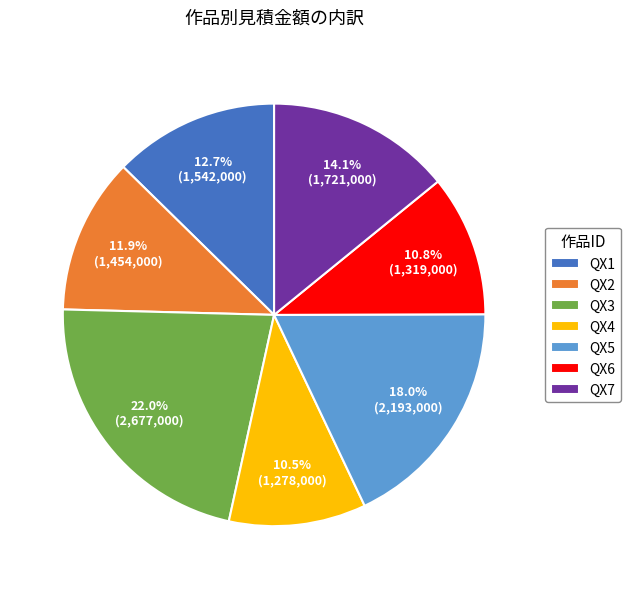

How many segments does this pie chart have?

7